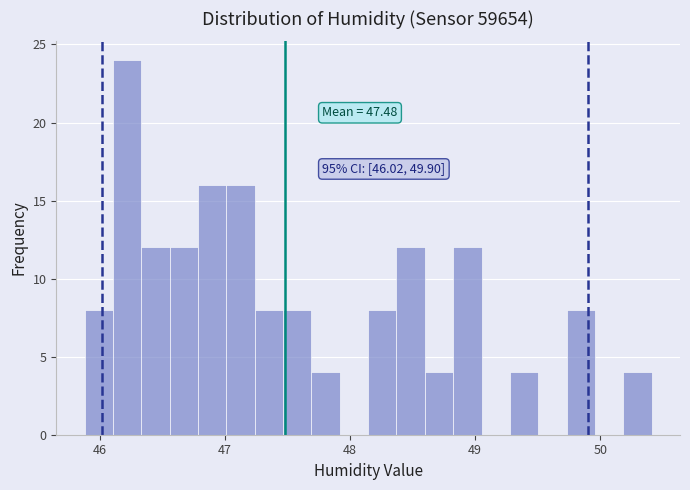

Around what value on the x-axis is the tallest bar? Give the approximate position of its centre, as read against the axis.

46.2